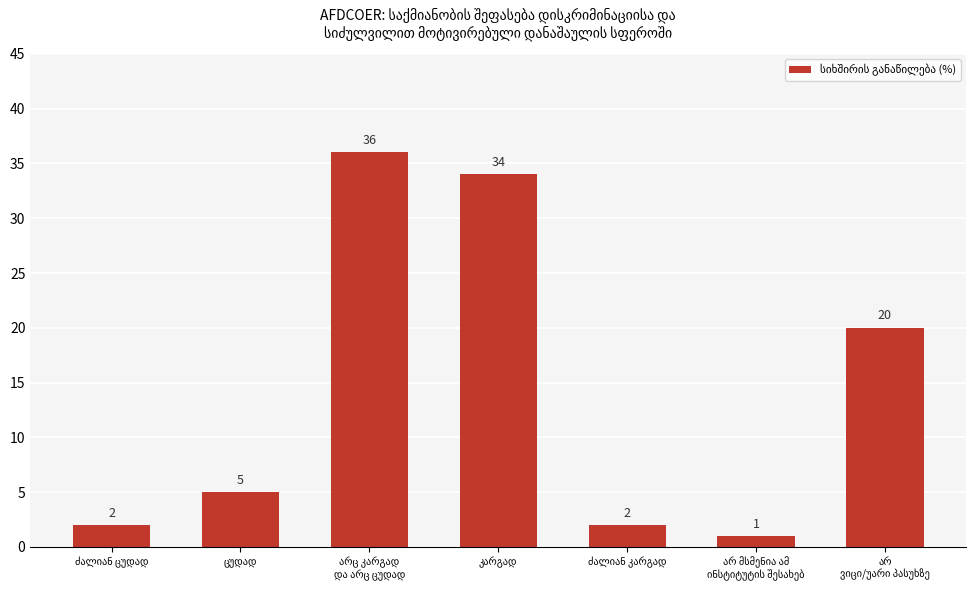

What is the maximum value shown in the chart?

36